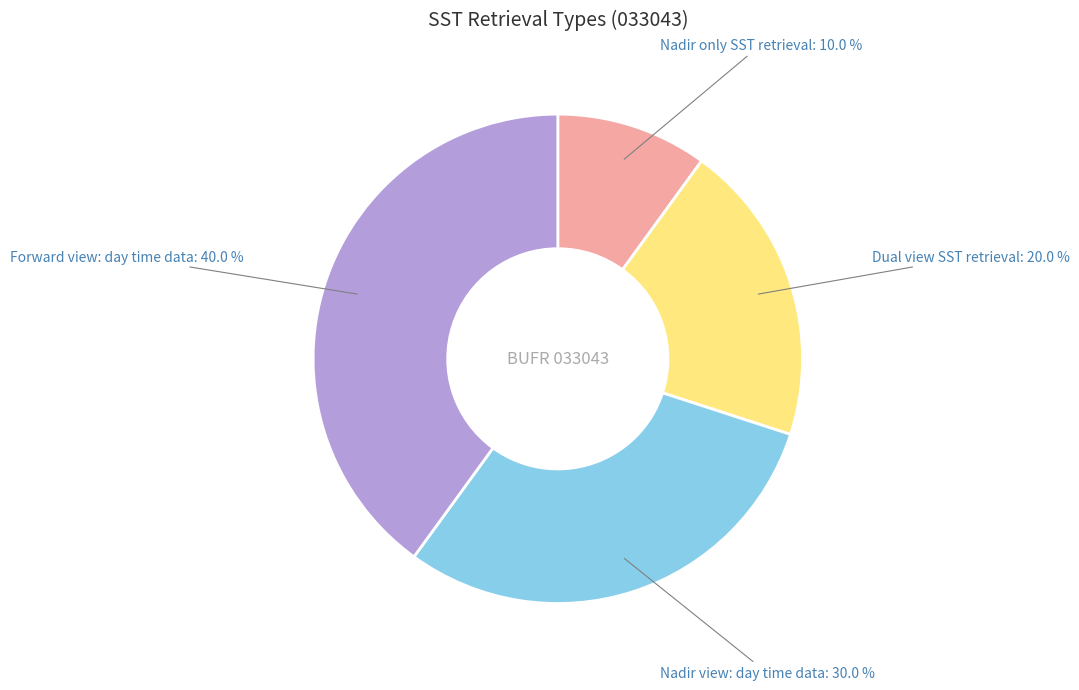

To the nearest percent, what is the combined percentage of Forward view: day time data and Nadir only SST retrieval?

50%